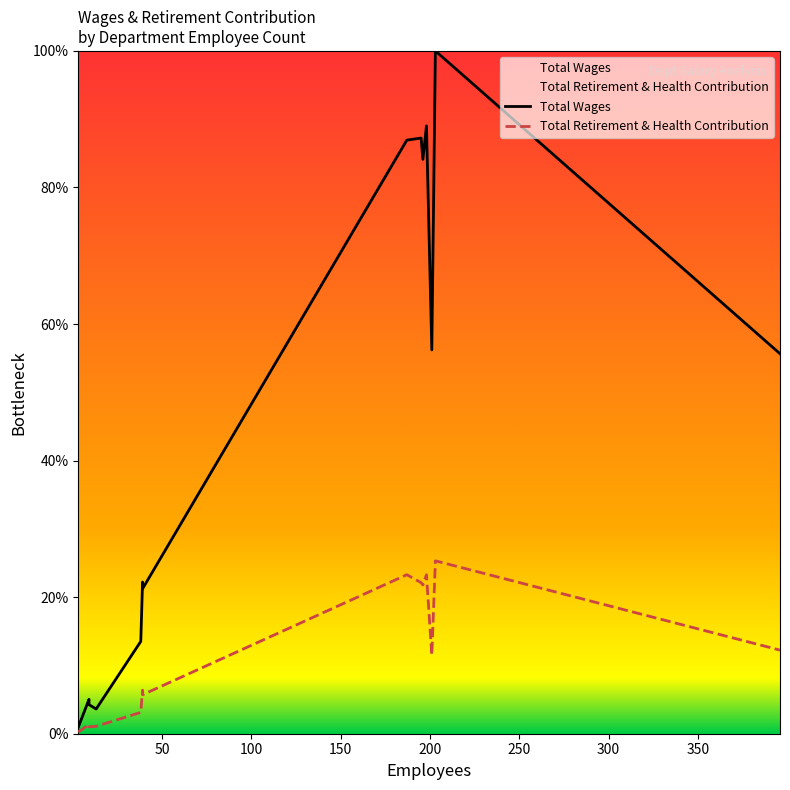

What is the highest value of the Total Retirement & Health Contribution series?

25.3